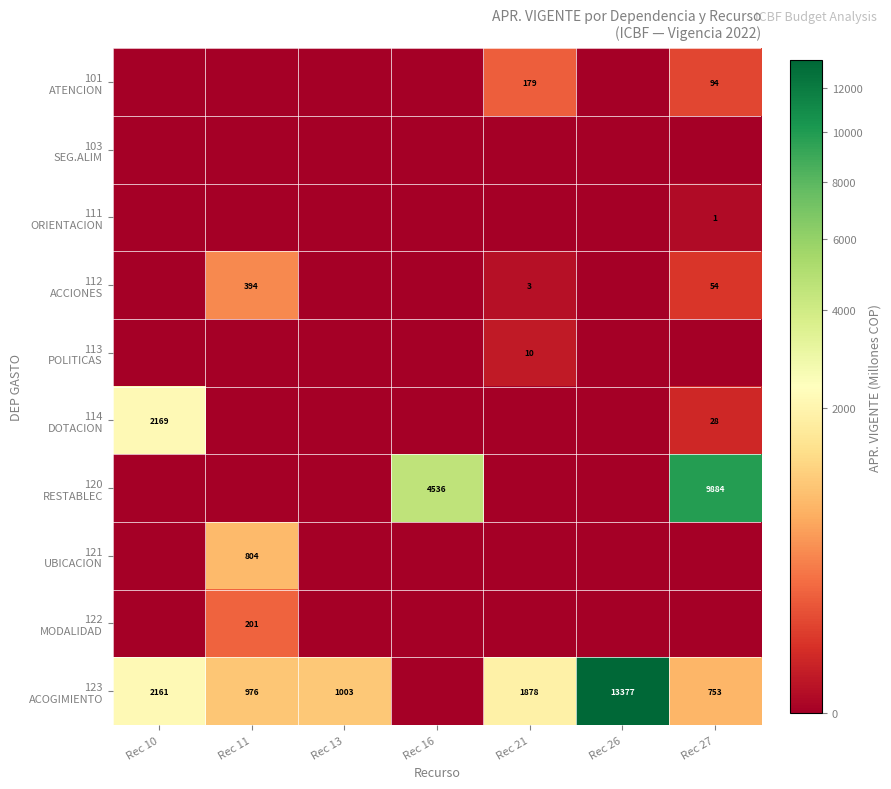

List the labels in order of 112 ACCIONES value, largest first.

Rec 11, Rec 27, Rec 21, Rec 10, Rec 13, Rec 16, Rec 26